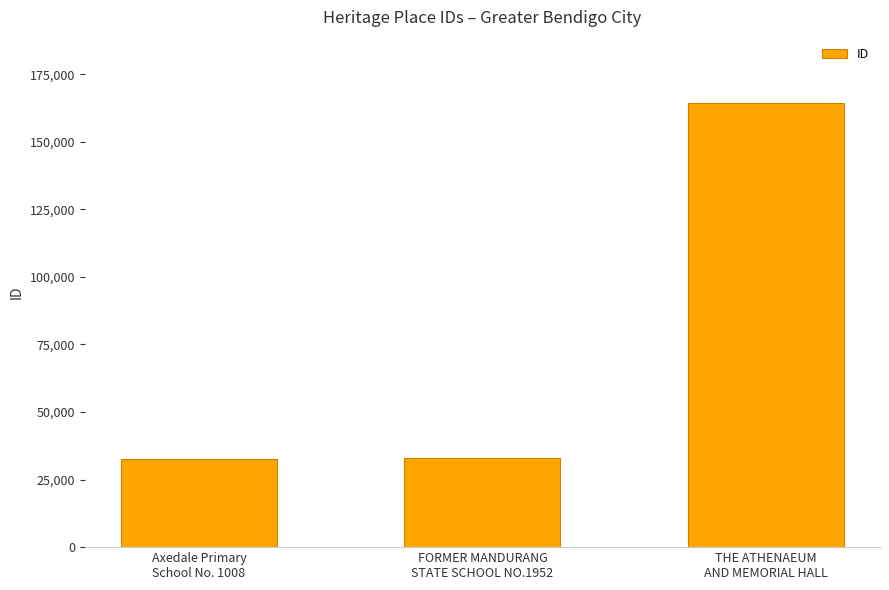

What is the label of the 3rd bar from the left?

THE ATHENAEUM
AND MEMORIAL HALL